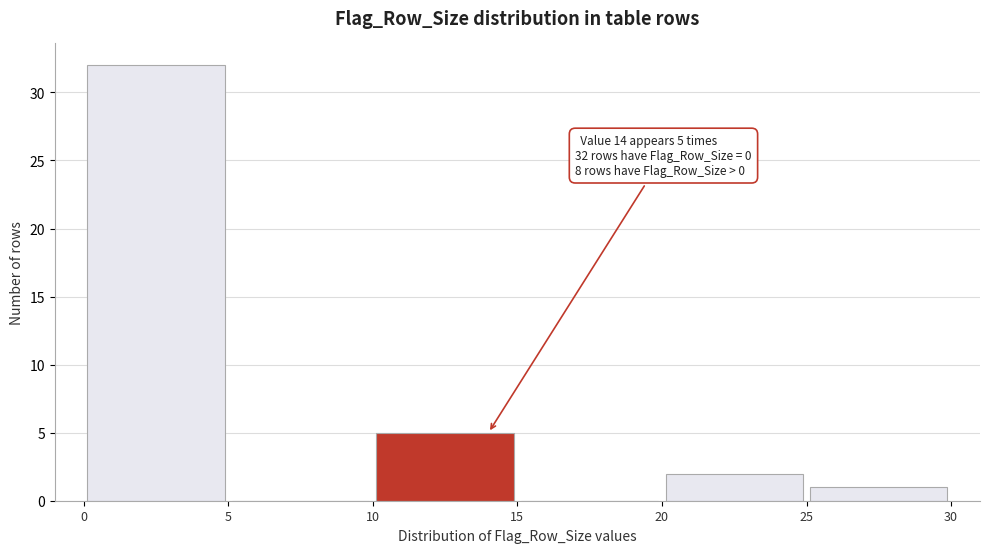

Over which range of the x-axis is the bar tallest?

0 to 5